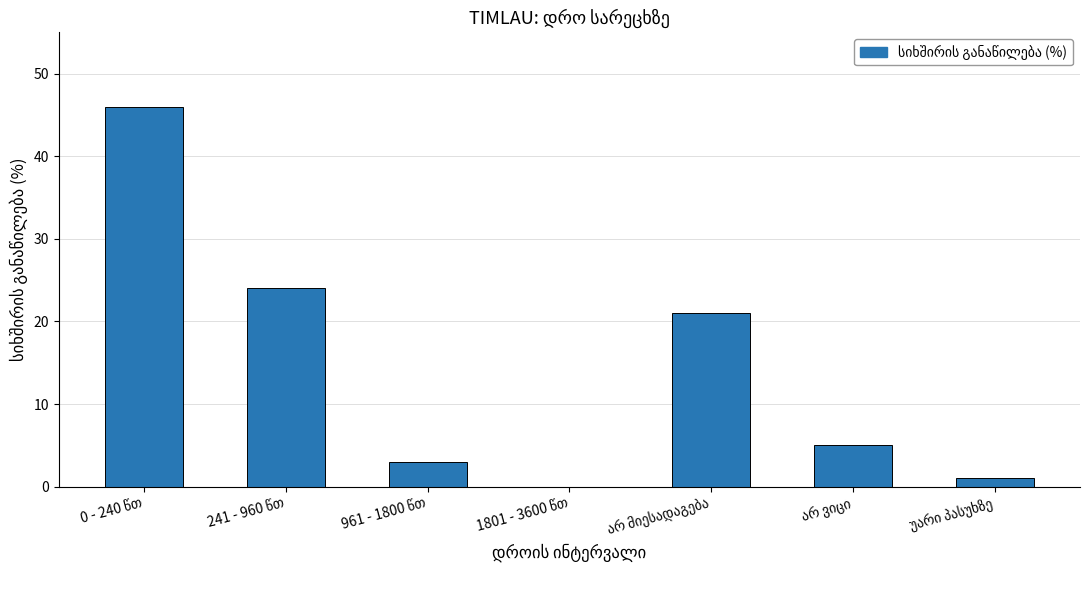

What is the sum of all values?

100